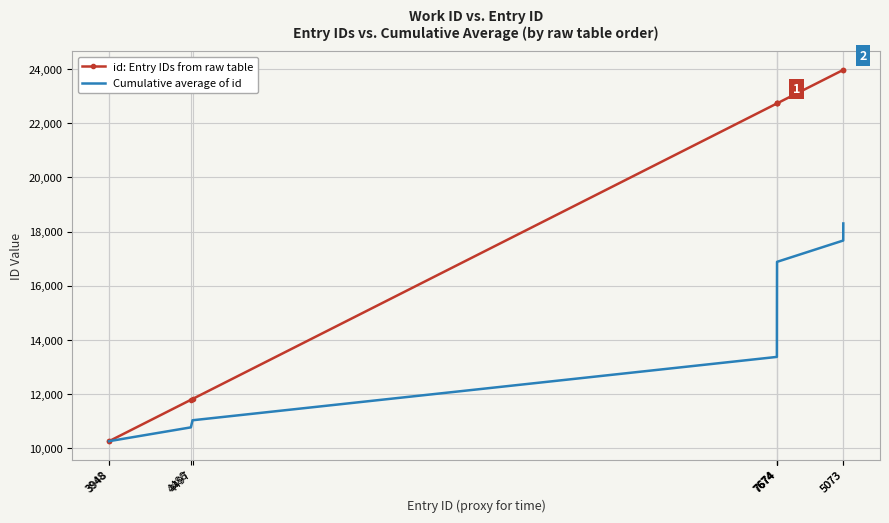

Is it true that Cumulative average of id equals 10265.5 at 3948?

True